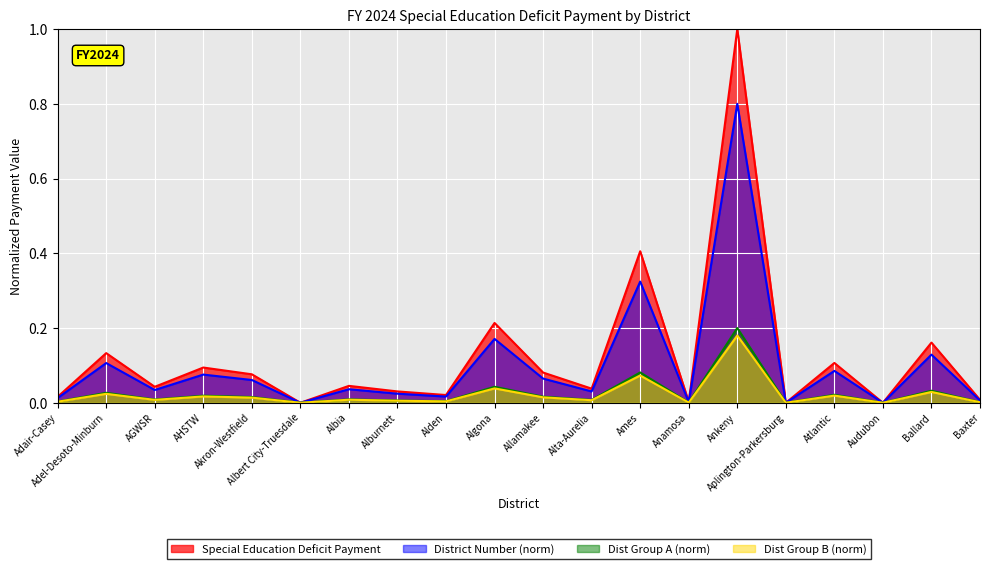

Which label corresponds to the smallest value in the chart?

Albert City-Truesdale